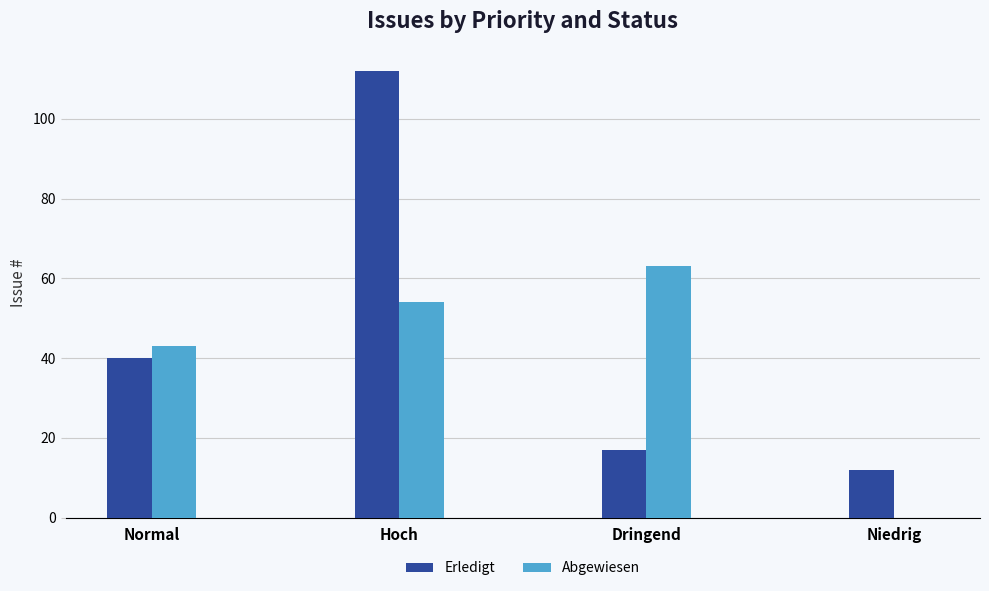

Does the chart contain stacked bars?

No